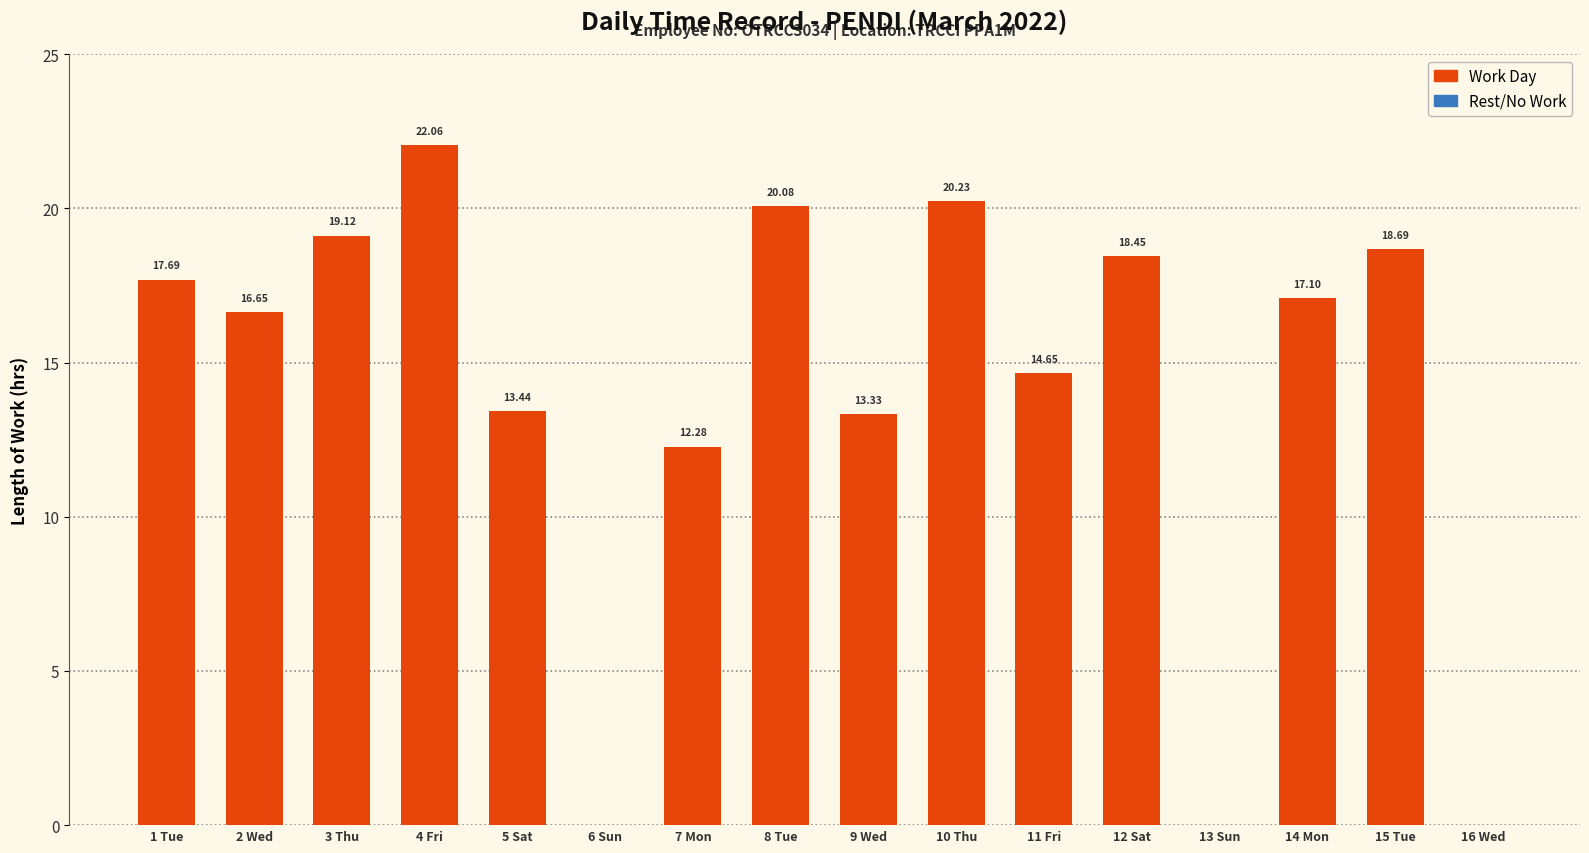

How many data points does each series have?

16